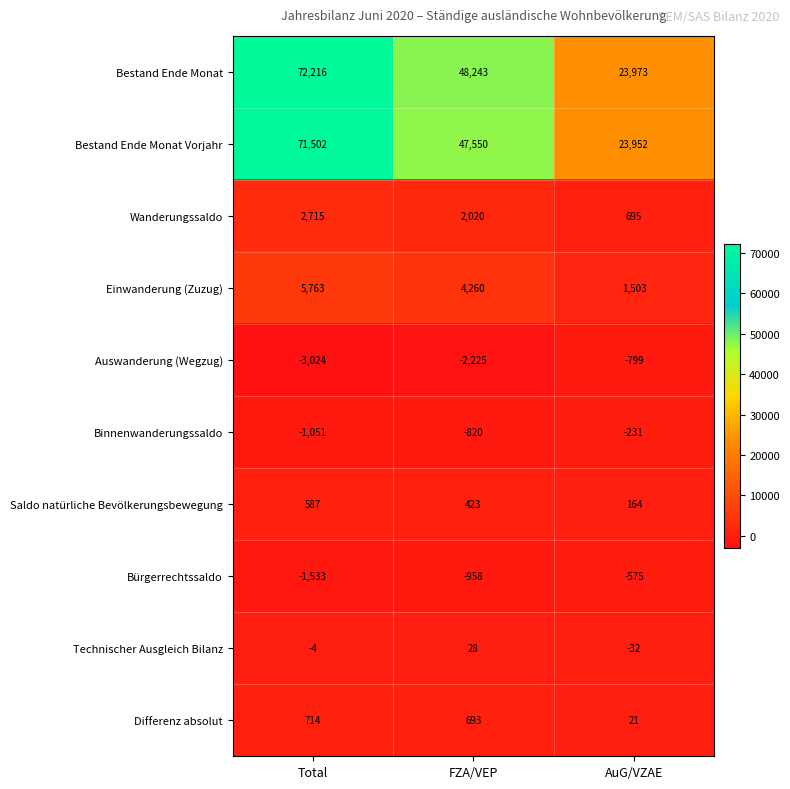

Rank the series at Total from highest to lowest value.

Bestand Ende Monat, Bestand Ende Monat Vorjahr, Einwanderung (Zuzug), Wanderungssaldo, Differenz absolut, Saldo natürliche Bevölkerungsbewegung, Technischer Ausgleich Bilanz, Binnenwanderungssaldo, Bürgerrechtssaldo, Auswanderung (Wegzug)